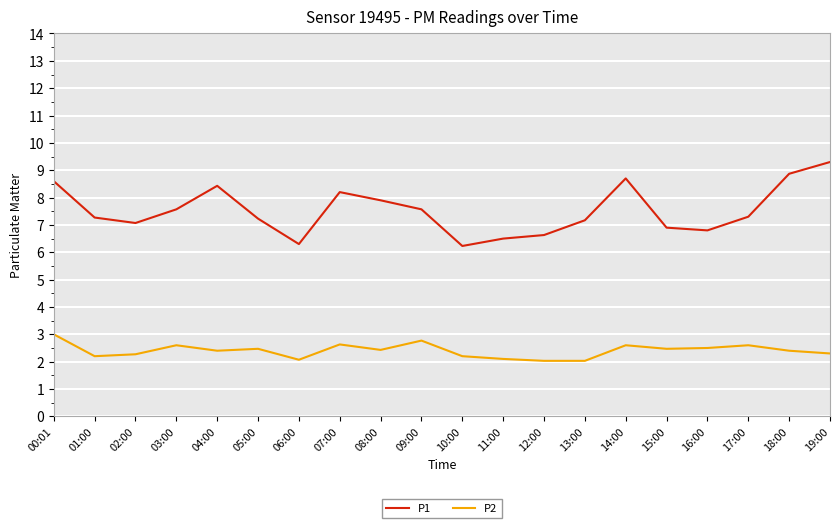

Which series has the largest range (max minus min)?

P1